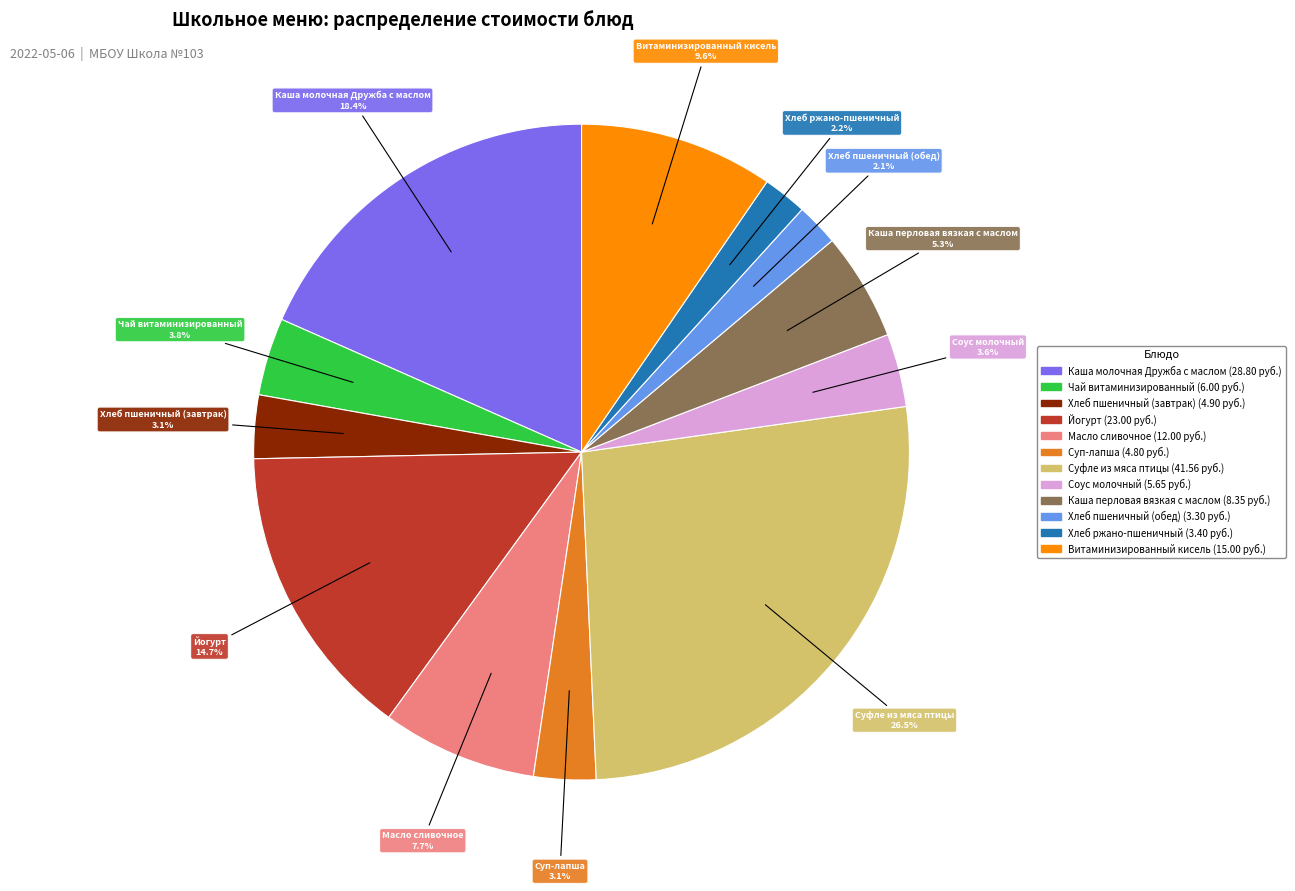

Which has a higher value, Соус молочный or Витаминизированный кисель?

Витаминизированный кисель